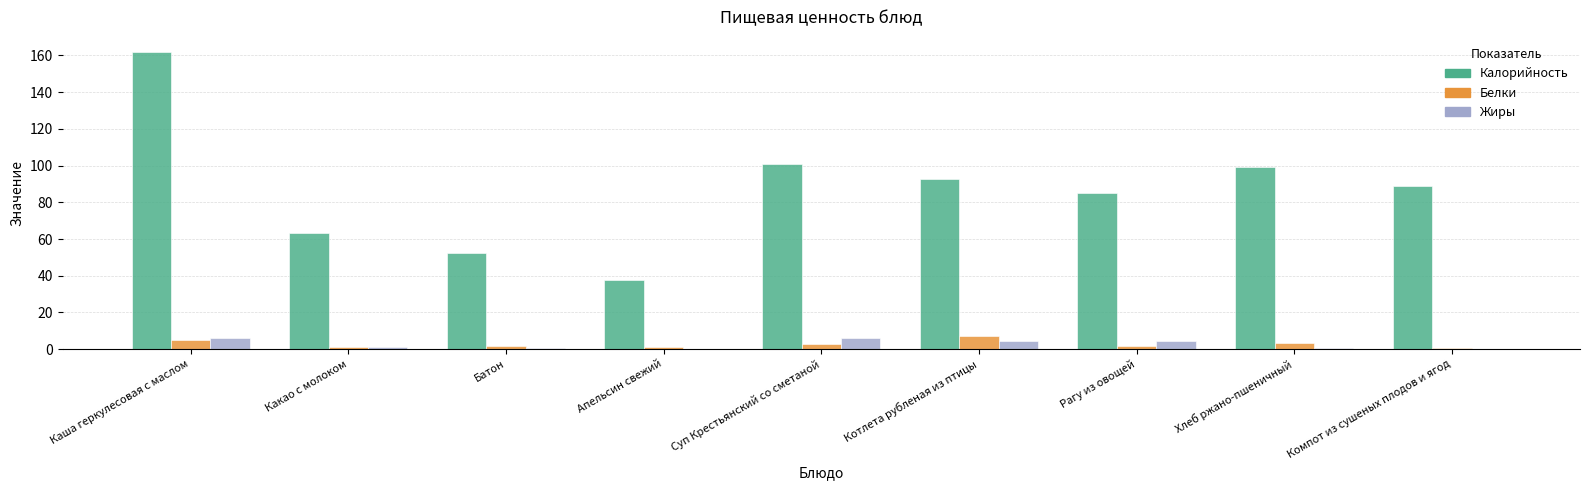

What are all the series names shown in the legend?

Калорийность, Белки, Жиры